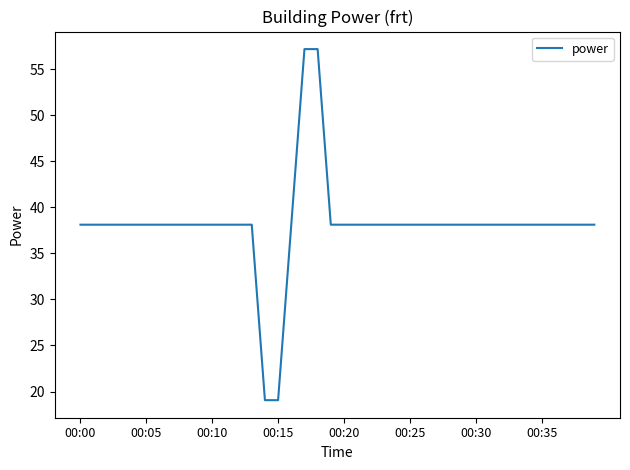

What is the difference between the maximum and minimum values?

38.1